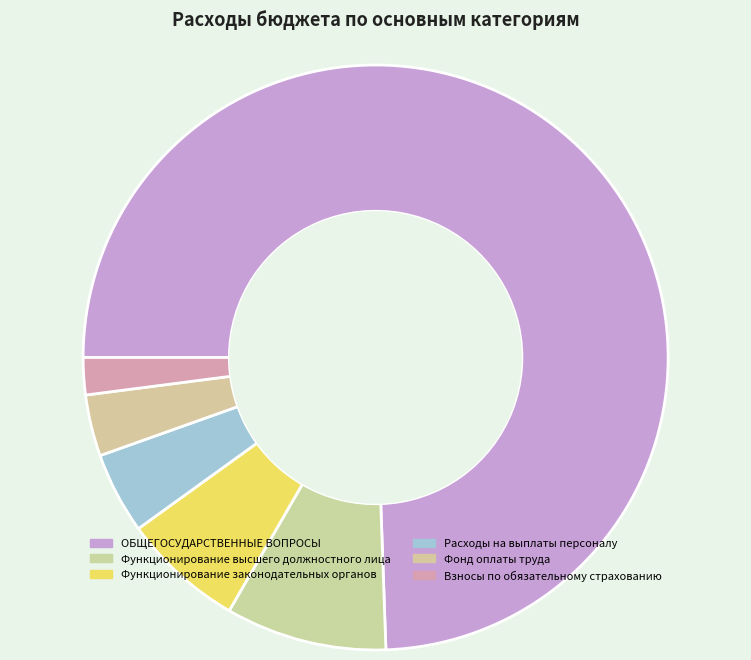

What percentage is NOT represented by Фонд оплаты труда?

97.0%